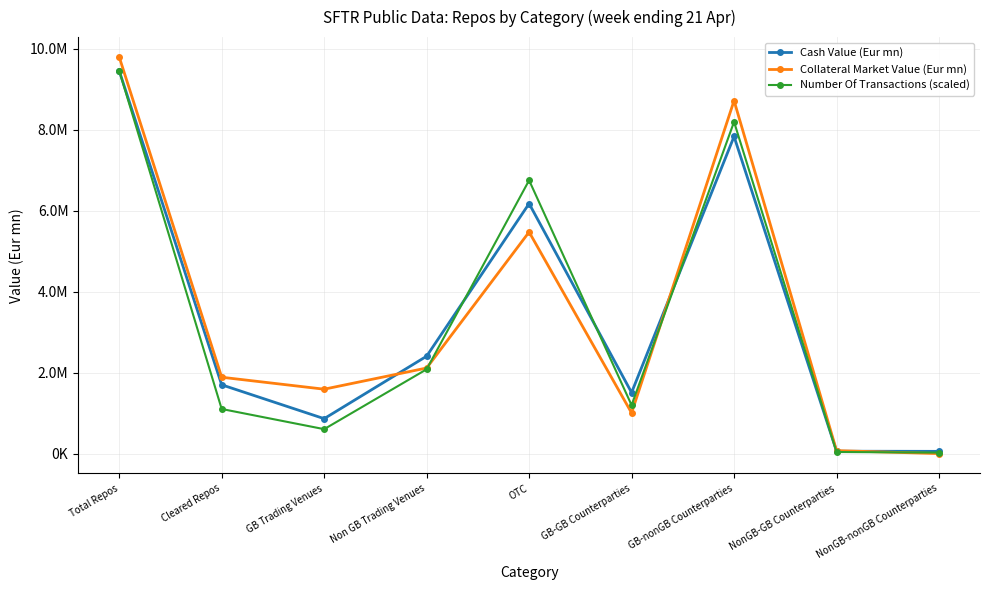

The Collateral Market Value (Eur mn) series shows 104895.0 at NonGB-GB Counterparties. True or false?

False